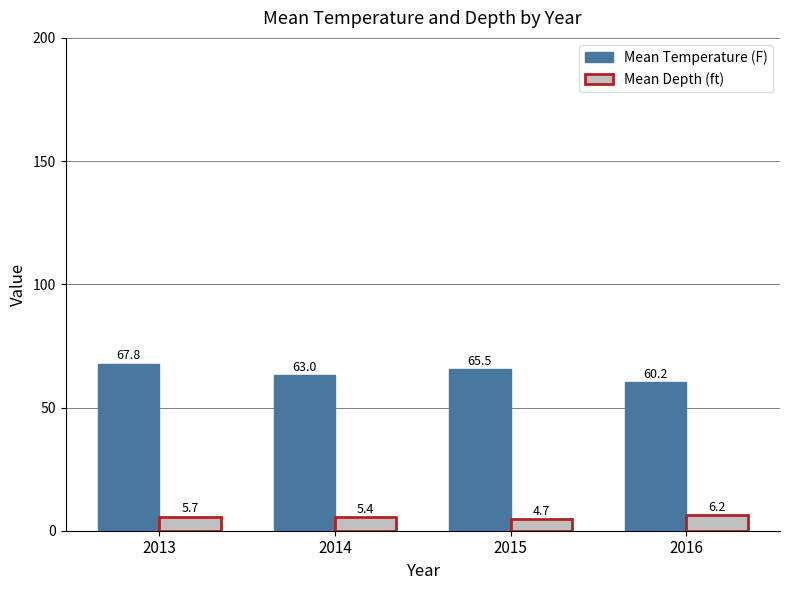

Which category has the highest value in the Mean Depth (ft) series?

2016